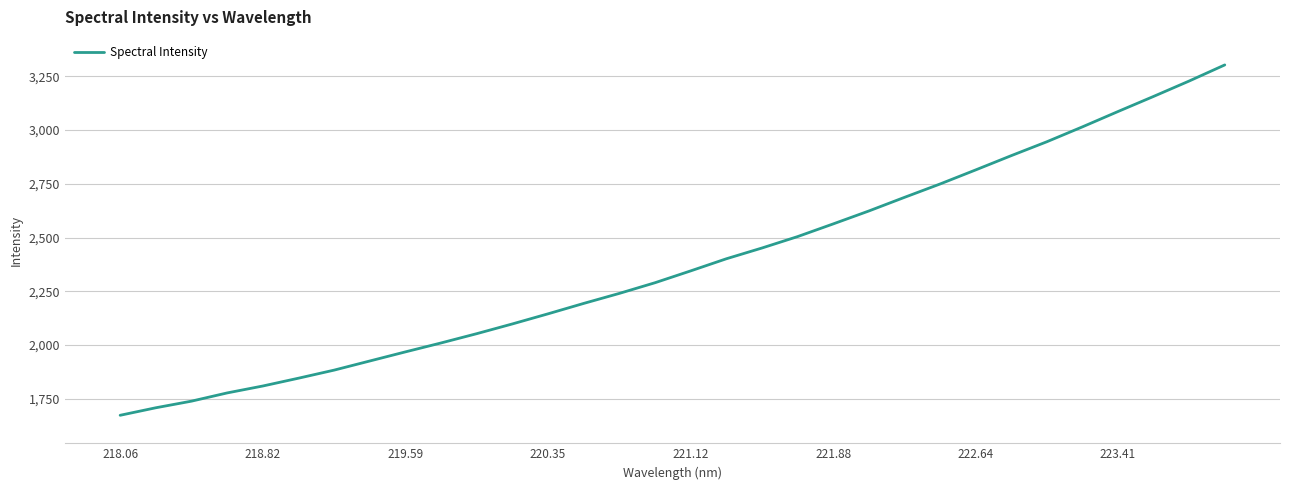

Is this an area chart (filled region under the line)?

No